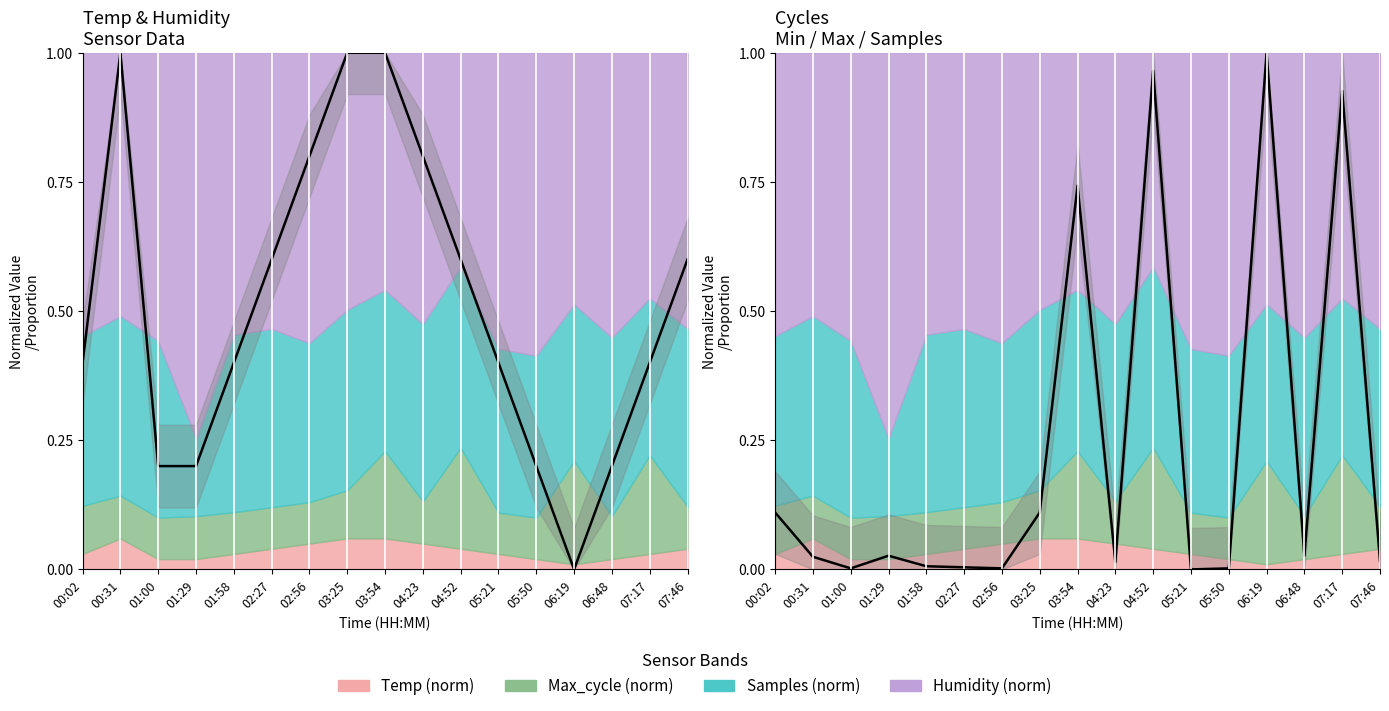

How many positive values are there?

16